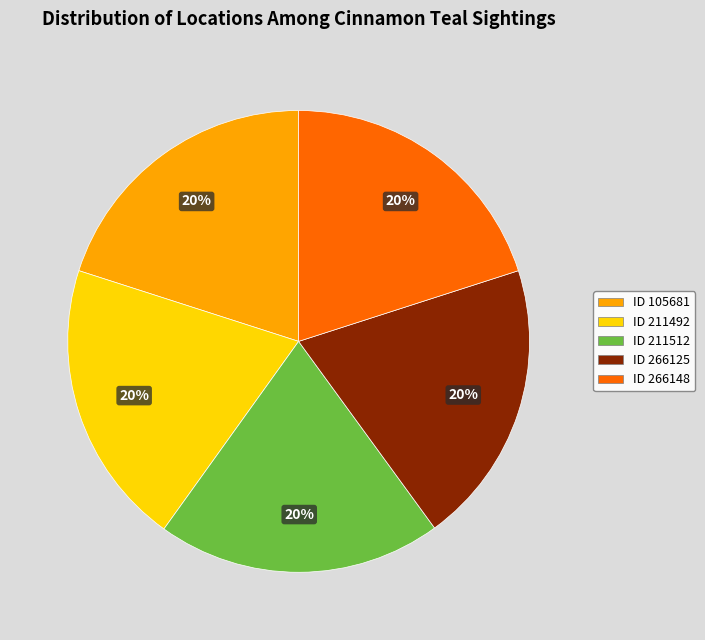

Does ID 266148 account for over 50% of the chart?

No